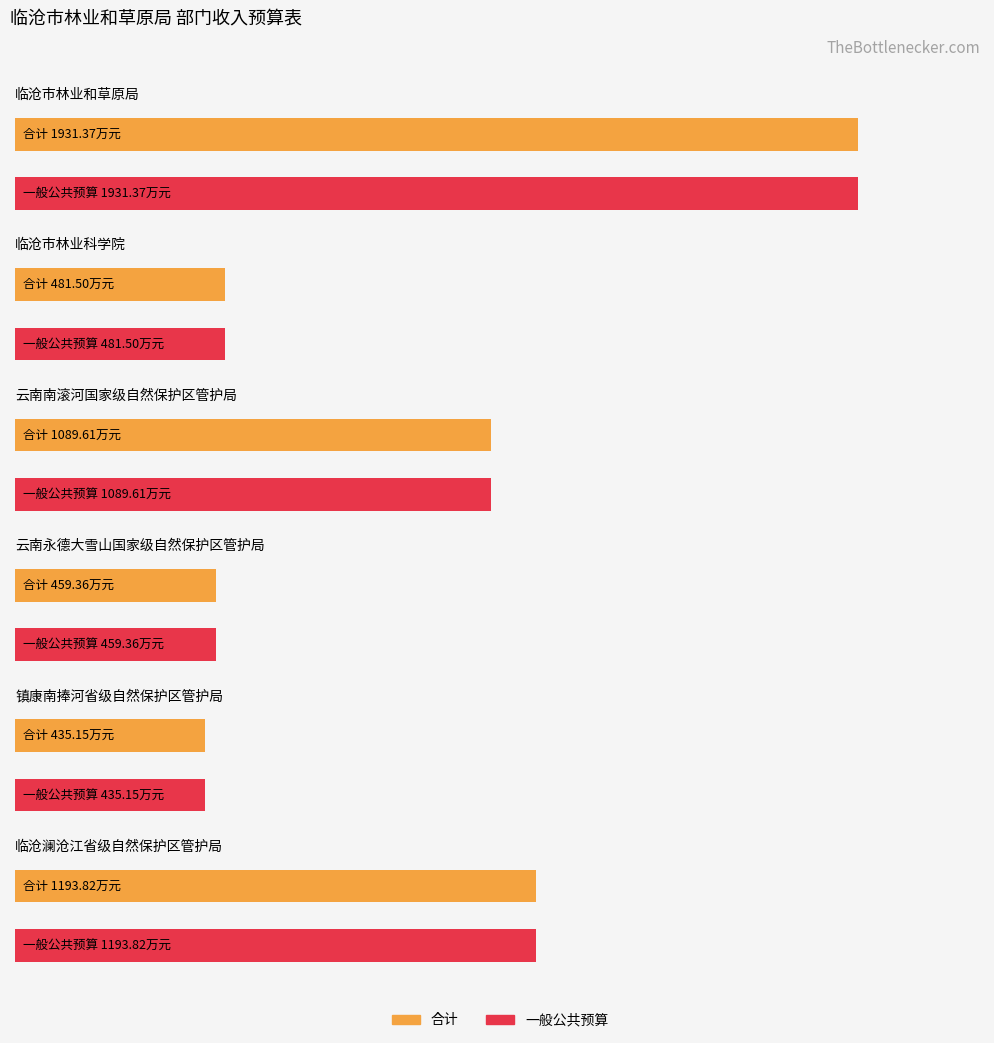

Which series changed the most between 临沧市林业和草原局 and 临沧澜沧江省级自然保护区管护局?

合计